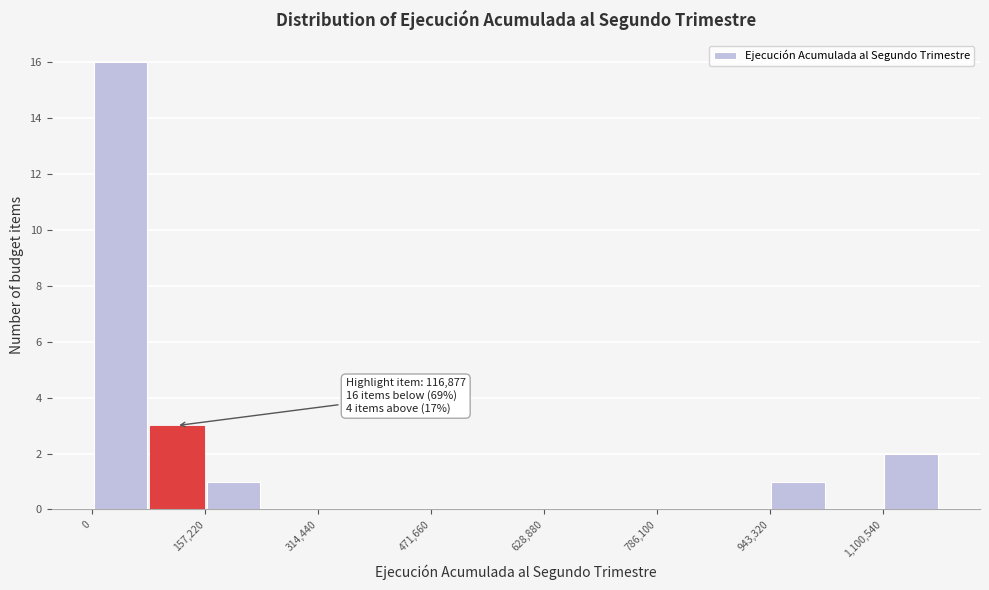

Read against the x-axis, roughly where is the centre of the tallest bar?

40000